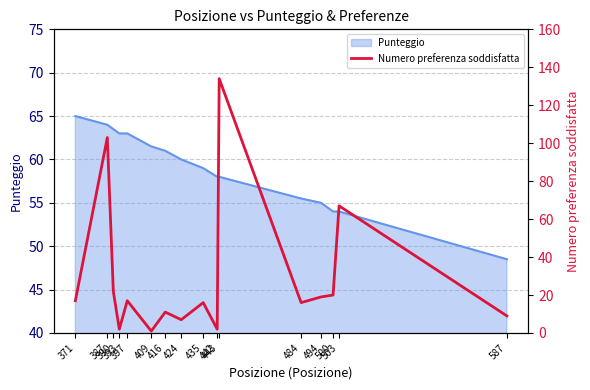

What is the lowest value of the Punteggio series?

48.5